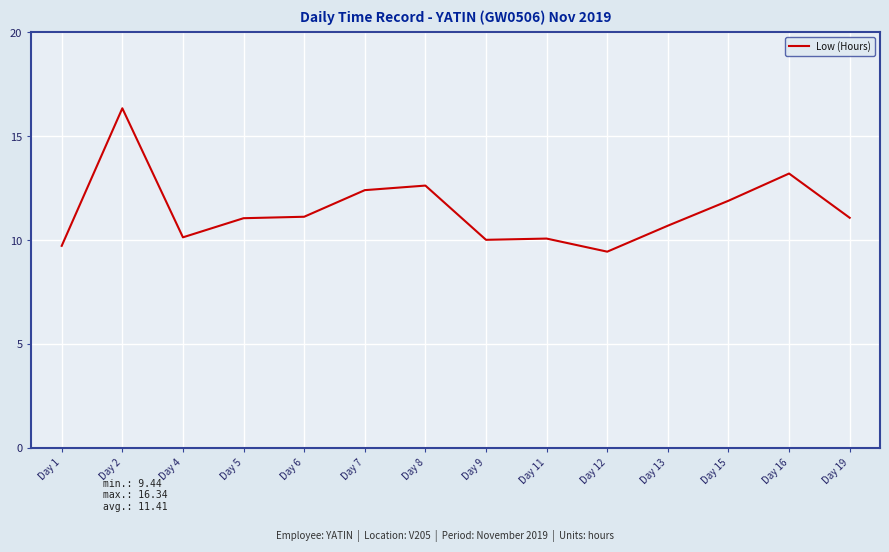

Which has a higher value, Day 2 or Day 19?

Day 2